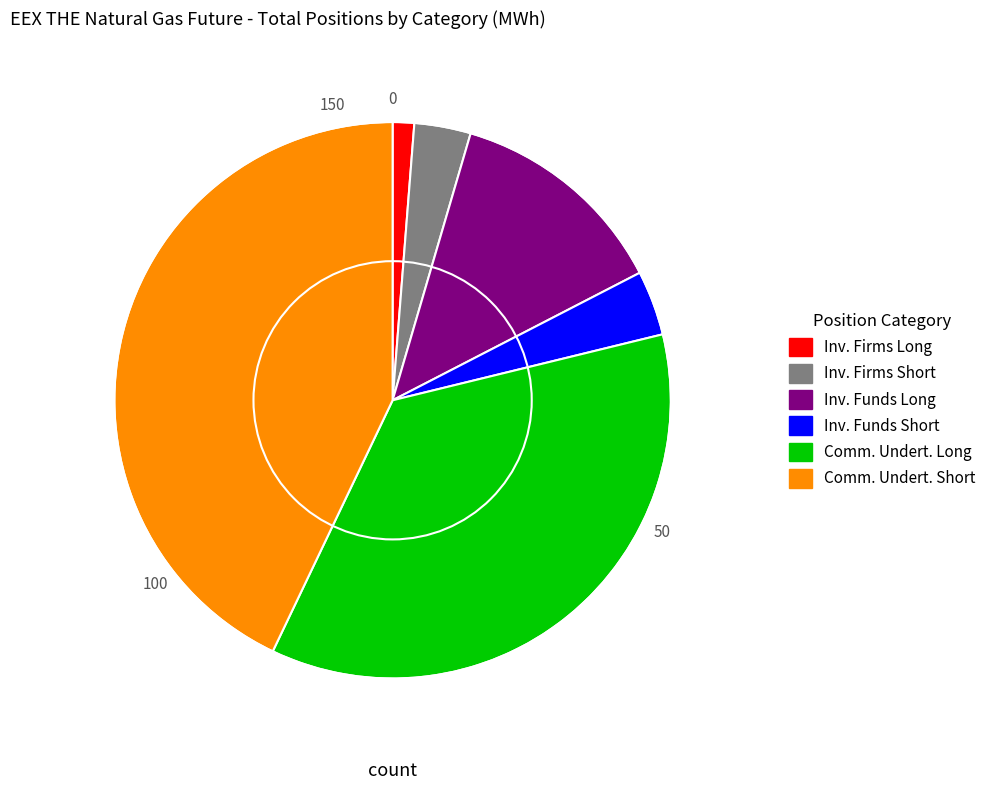

Is there any slice that represents more than half of the pie?

No